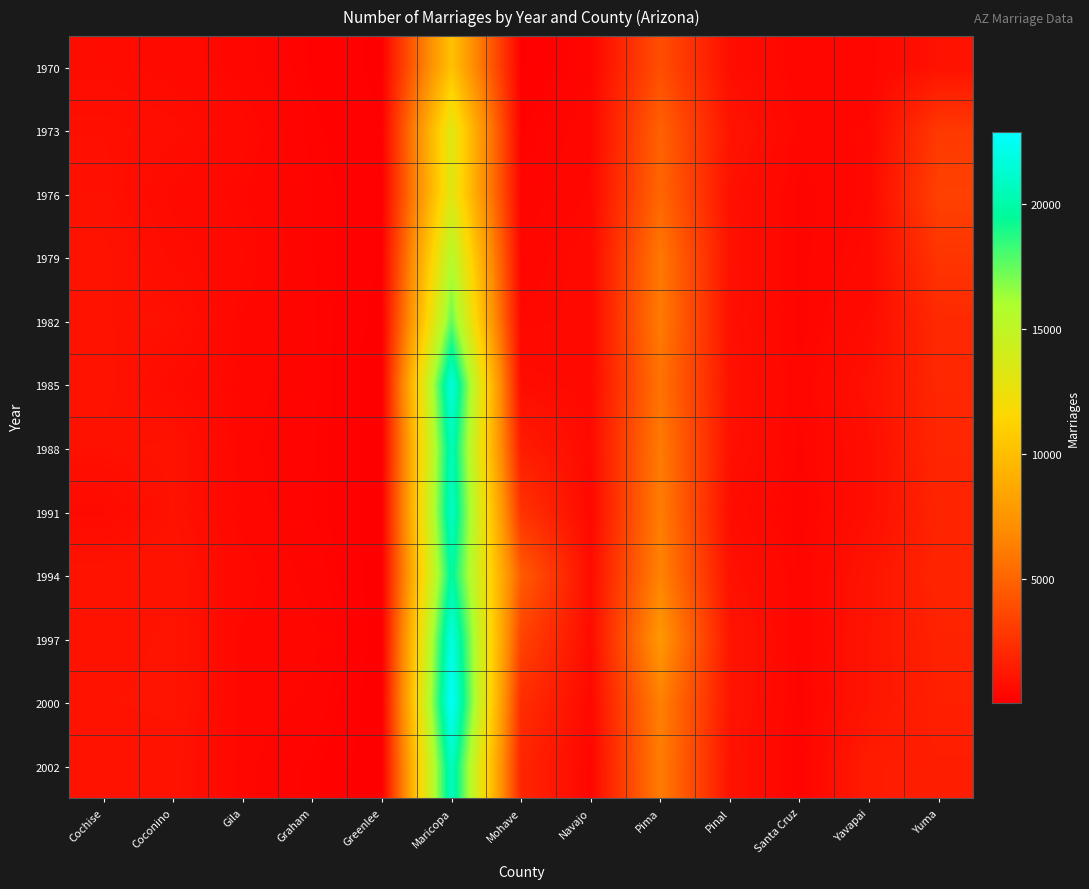

Rank the series by their maximum value, from lowest to highest.

1970, 1976, 1973, 1979, 1982, 1994, 1988, 2002, 1991, 1985, 1997, 2000